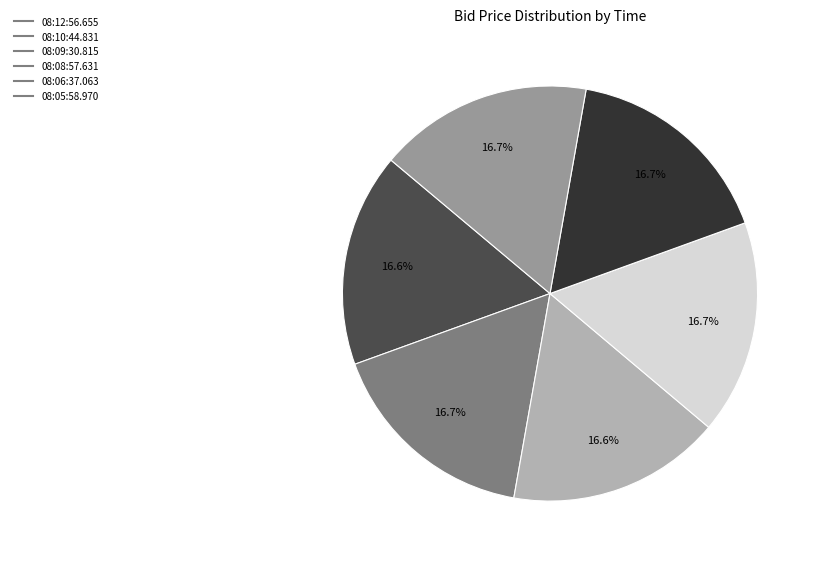

To the nearest percent, what portion does 08:09:30.815 represent?

17%